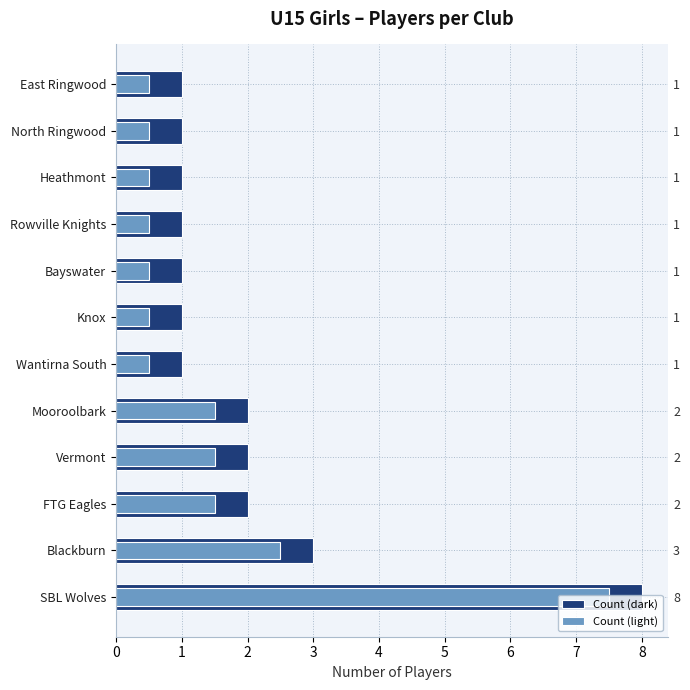

What are all the series names shown in the legend?

Count (dark), Count (light)